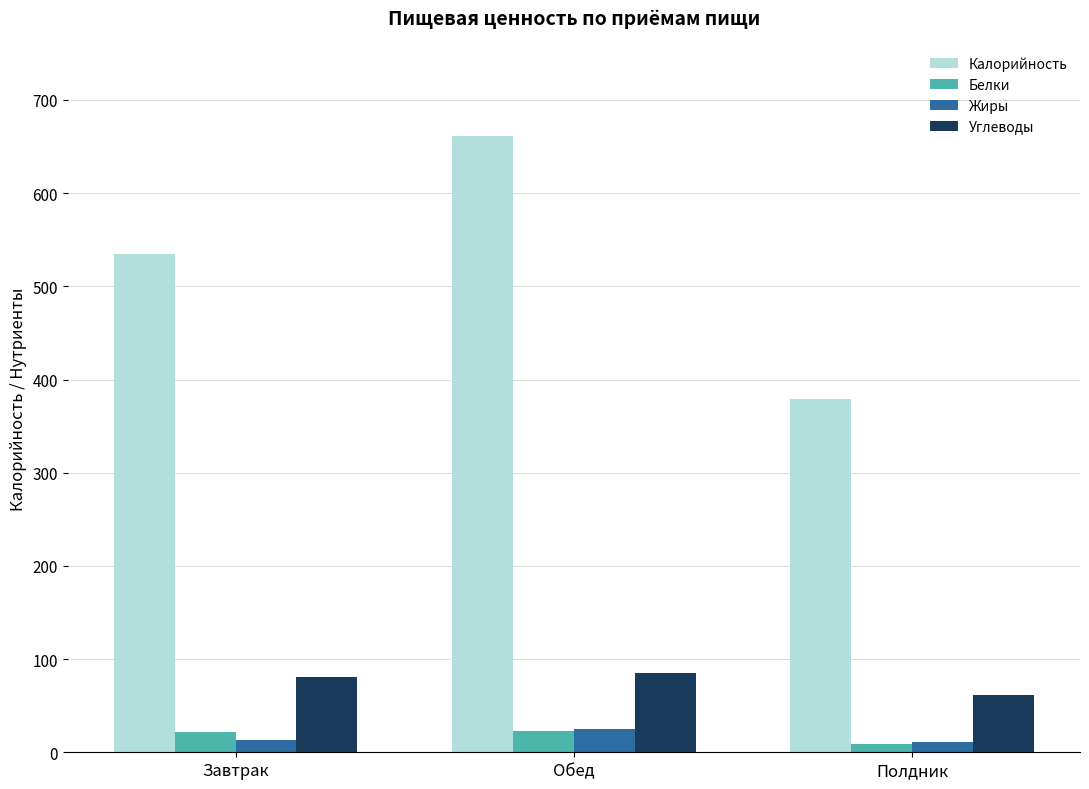

Is it true that Белки equals 22.6 at Обед?

True